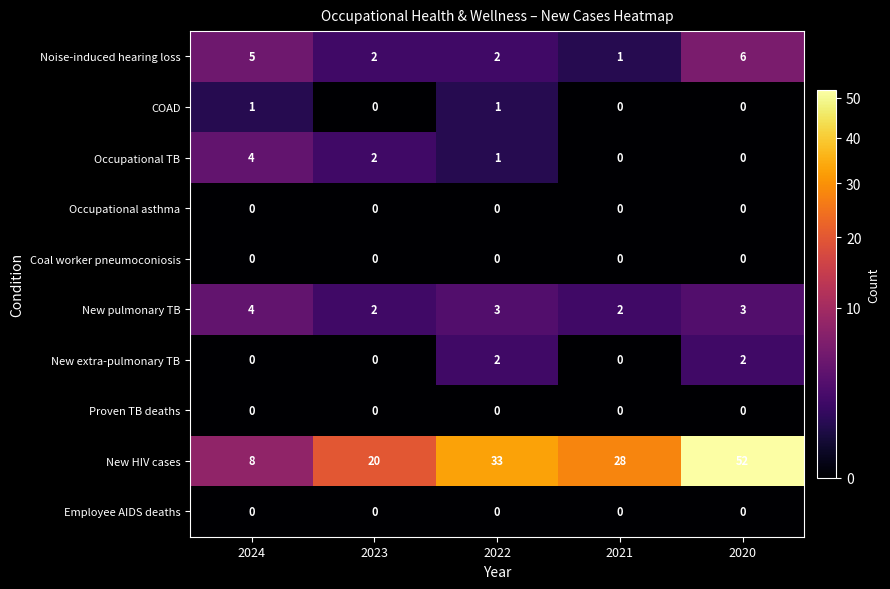

Which series changed the most between 2023 and 2022?

New HIV cases